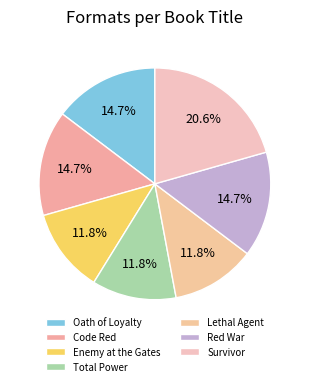

To the nearest percent, what is the combined percentage of Survivor and Oath of Loyalty?

35%